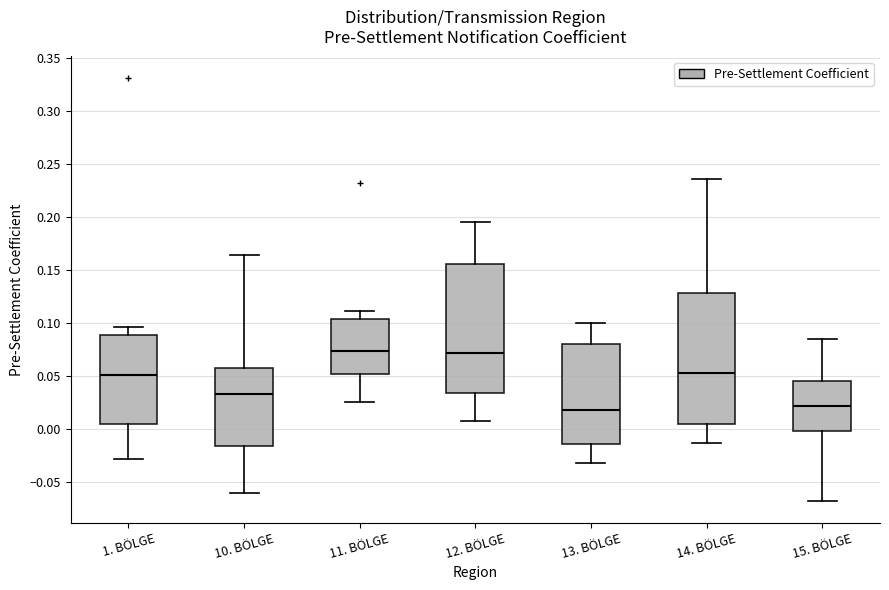

Where does the lower whisker of the box for 14. BÖLGE end on the y-axis? The values are not printed on the chart, so give them approximately, as read against the axis.

-0.015